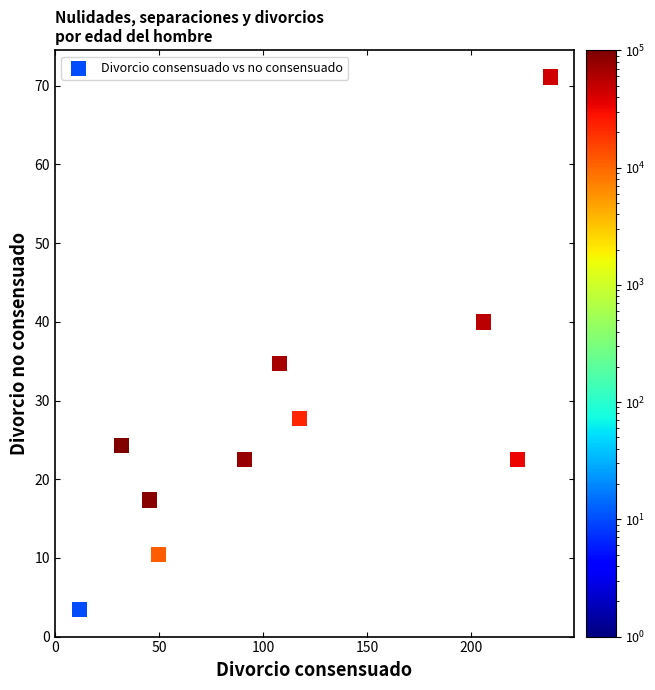

What is the average X value?

112.1